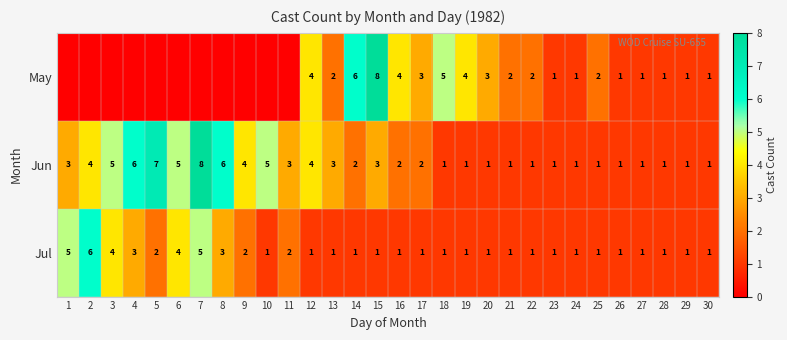

What is the spread (max minus min) of values at 15?

7